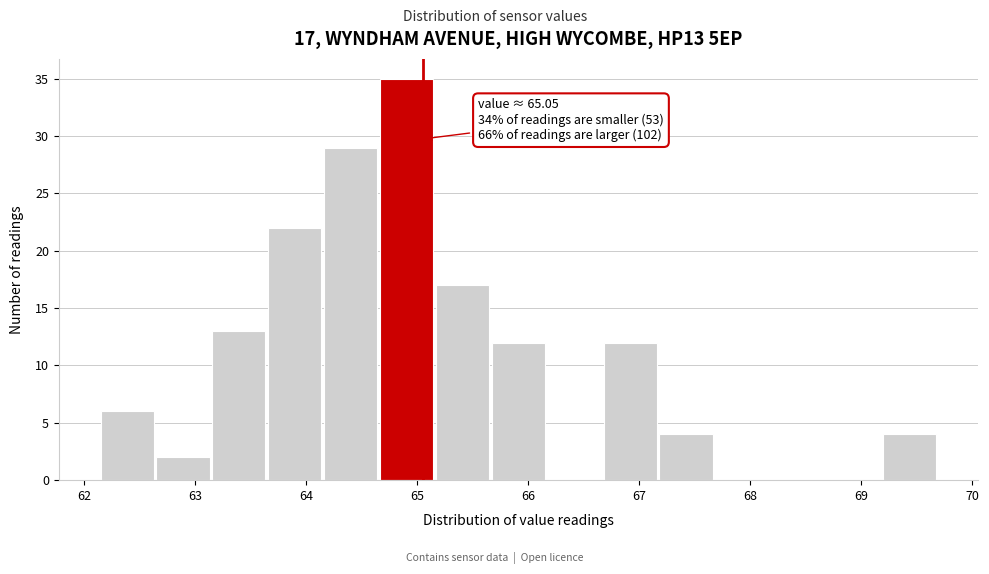

Which range on the x-axis has the tallest bar?

64.7 to 65.2